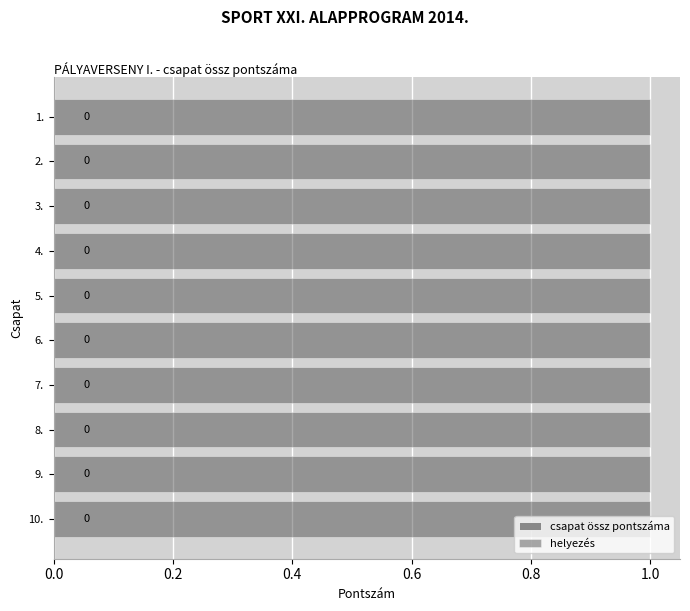

At which category does the chart reach its minimum across all series?

1.